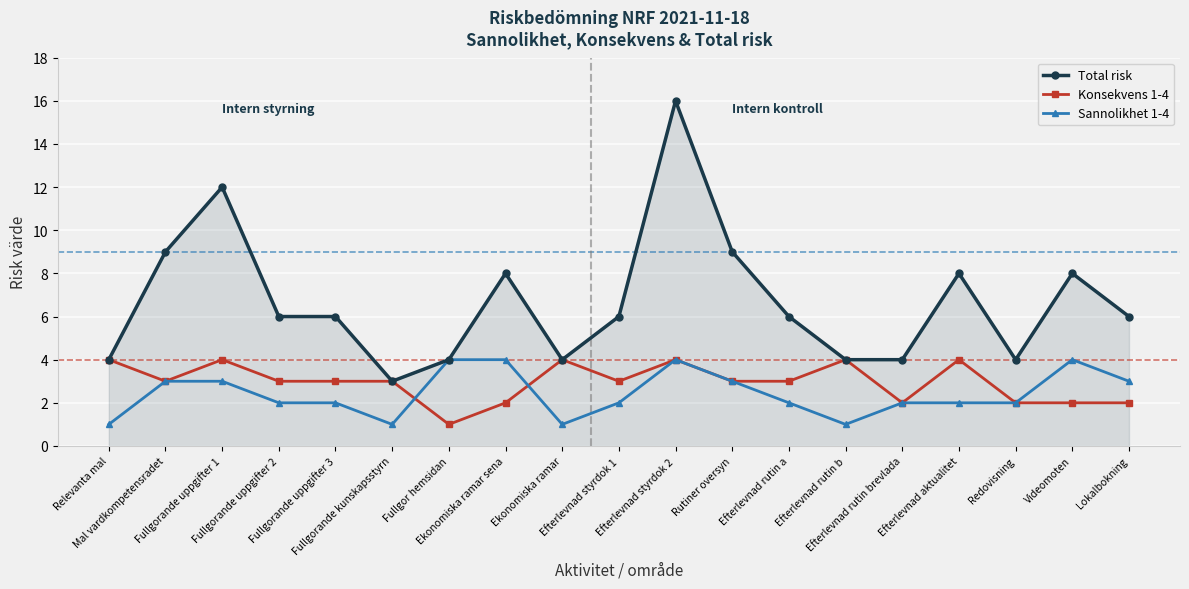

Reading right to left, what are all the values shown in this chart?

Total risk: Lokalbokning=6	Videomoten=8	Redovisning=4	Efterlevnad aktualitet=8	Efterlevnad rutin brevlada=4	Efterlevnad rutin b=4	Efterlevnad rutin a=6	Rutiner oversyn=9	Efterlevnad styrdok 2=16	Efterlevnad styrdok 1=6	Ekonomiska ramar=4	Ekonomiska ramar sena=8	Fullgor hemsidan=4	Fullgorande kunskapsstyrn=3	Fullgorande uppgifter 3=6	Fullgorande uppgifter 2=6	Fullgorande uppgifter 1=12	Mal vardkompetensradet=9	Relevanta mal=4
Konsekvens 1-4: Lokalbokning=2	Videomoten=2	Redovisning=2	Efterlevnad aktualitet=4	Efterlevnad rutin brevlada=2	Efterlevnad rutin b=4	Efterlevnad rutin a=3	Rutiner oversyn=3	Efterlevnad styrdok 2=4	Efterlevnad styrdok 1=3	Ekonomiska ramar=4	Ekonomiska ramar sena=2	Fullgor hemsidan=1	Fullgorande kunskapsstyrn=3	Fullgorande uppgifter 3=3	Fullgorande uppgifter 2=3	Fullgorande uppgifter 1=4	Mal vardkompetensradet=3	Relevanta mal=4
Sannolikhet 1-4: Lokalbokning=3	Videomoten=4	Redovisning=2	Efterlevnad aktualitet=2	Efterlevnad rutin brevlada=2	Efterlevnad rutin b=1	Efterlevnad rutin a=2	Rutiner oversyn=3	Efterlevnad styrdok 2=4	Efterlevnad styrdok 1=2	Ekonomiska ramar=1	Ekonomiska ramar sena=4	Fullgor hemsidan=4	Fullgorande kunskapsstyrn=1	Fullgorande uppgifter 3=2	Fullgorande uppgifter 2=2	Fullgorande uppgifter 1=3	Mal vardkompetensradet=3	Relevanta mal=1